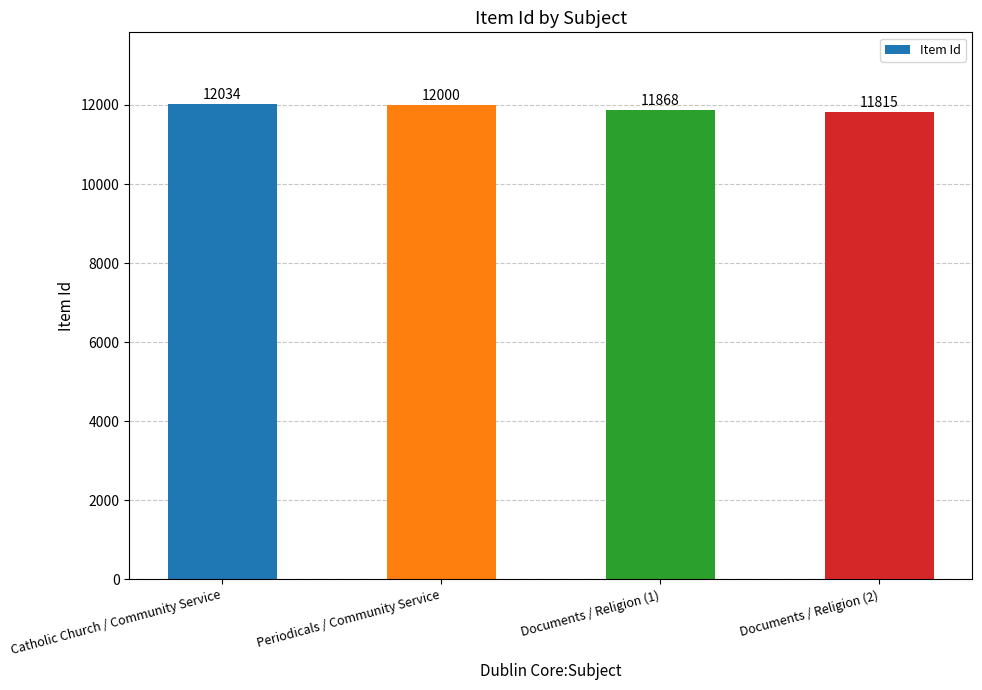

How many bars are there in total?

4